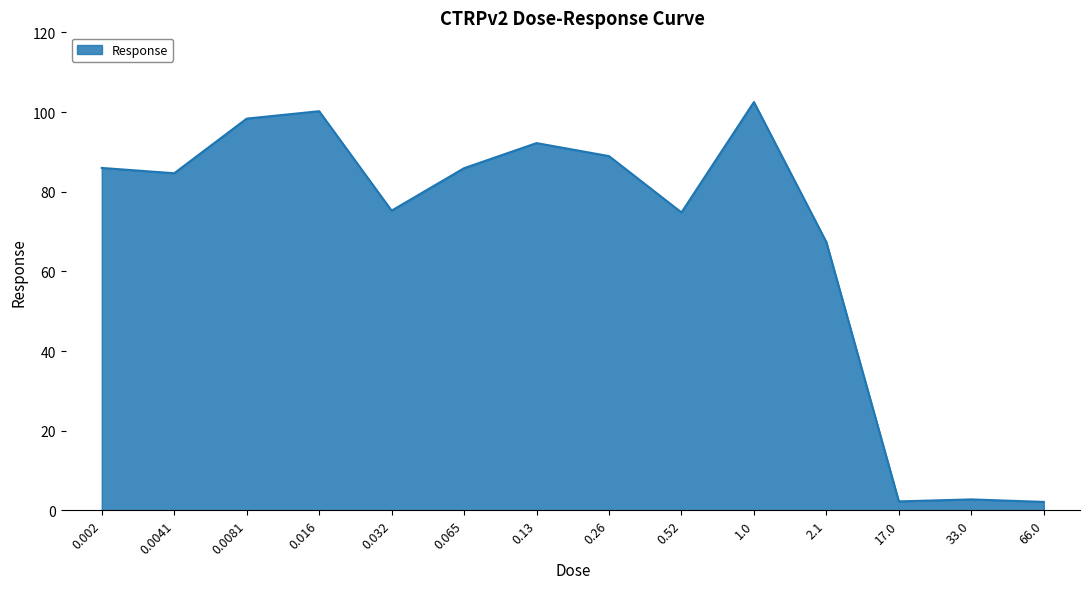

What is the difference between the values at 0.26 and 0.065?

3.0